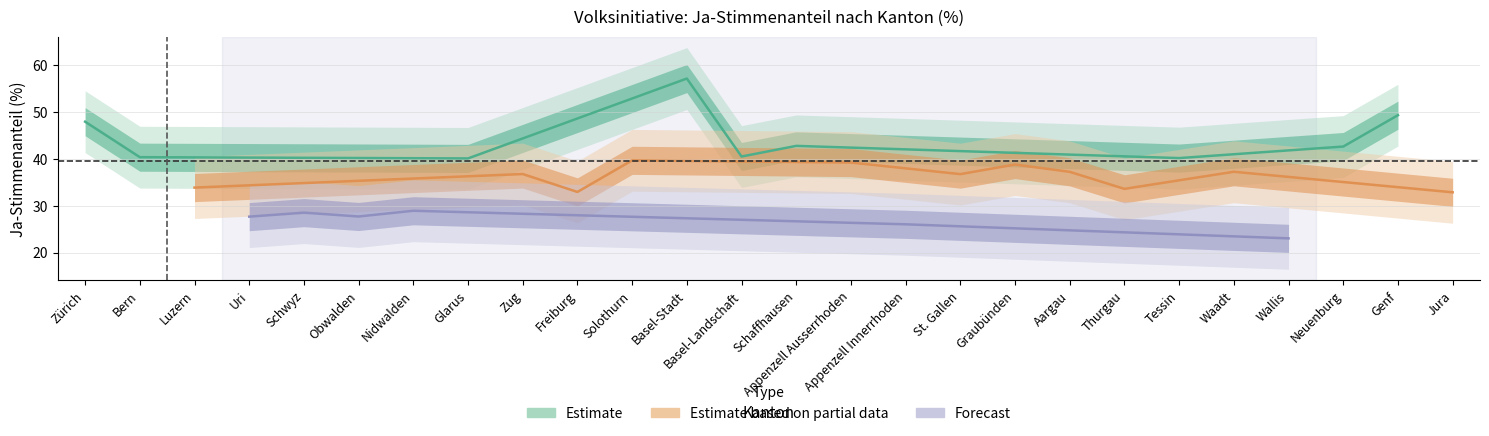

The chart shows a value of 37.3 at Waadt. True or false?

True